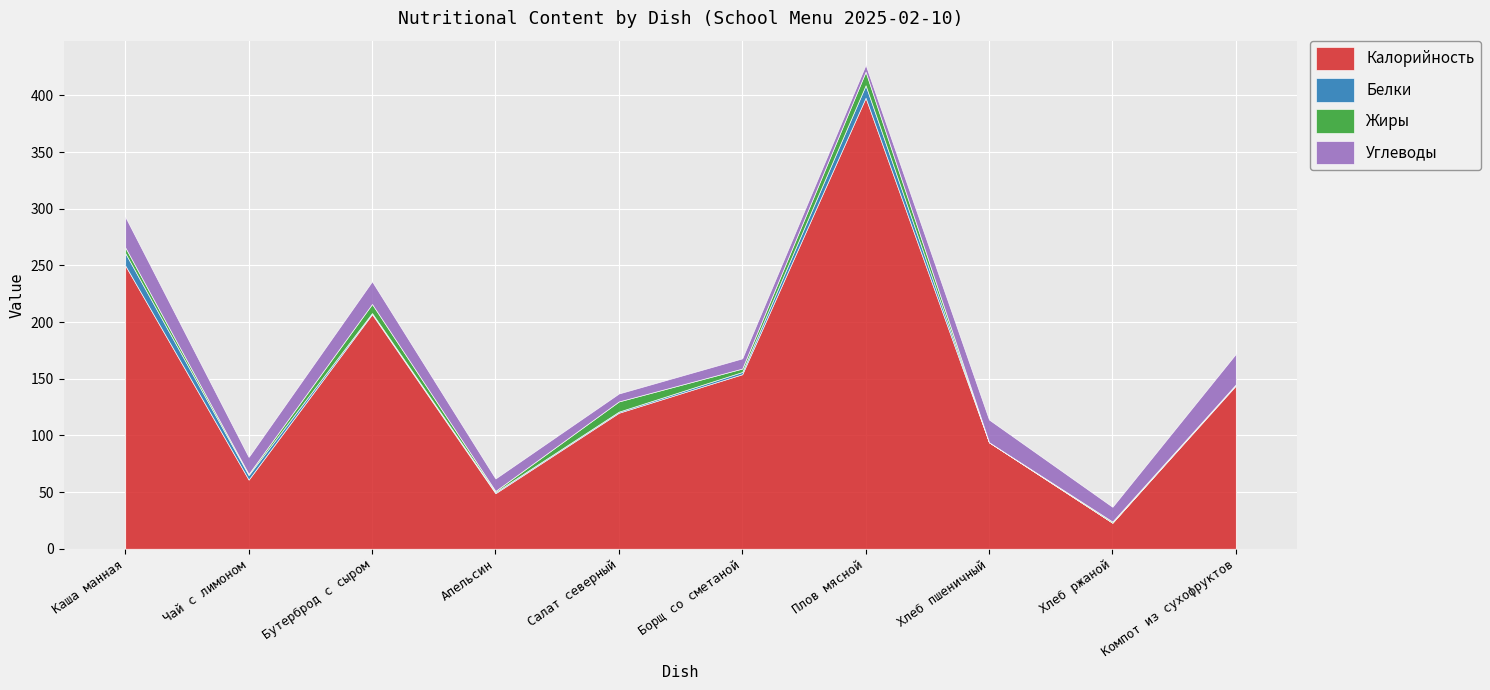

What is the sum of all Калорийность values?

1500